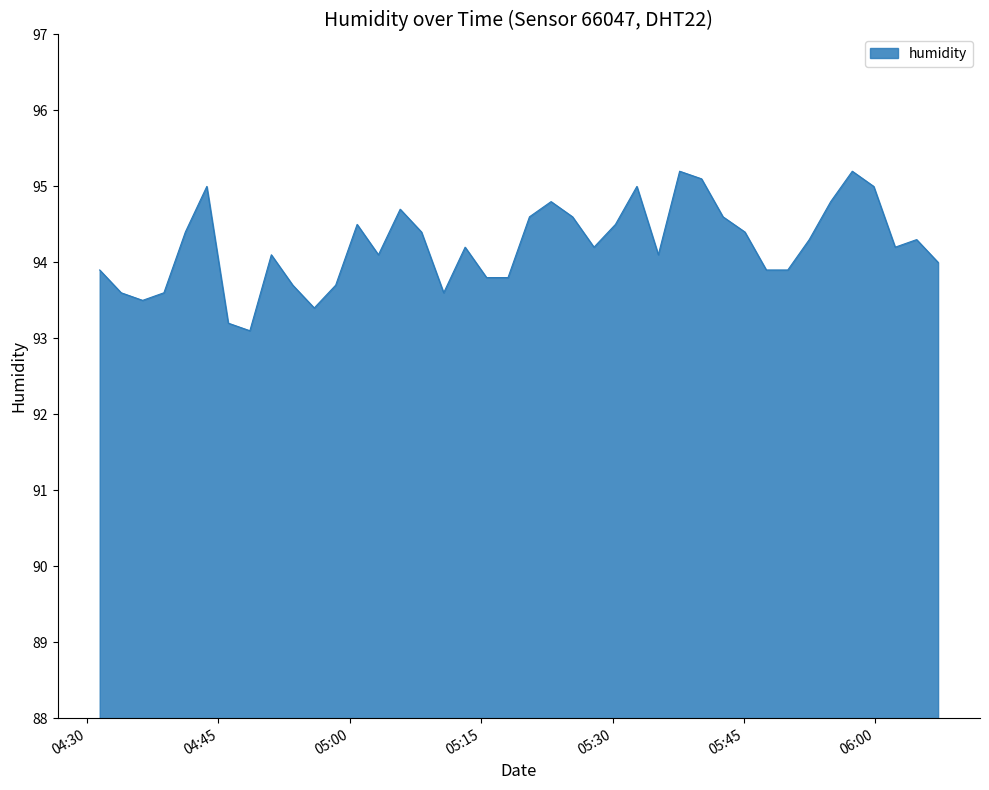

What is the greatest value displayed?

95.2